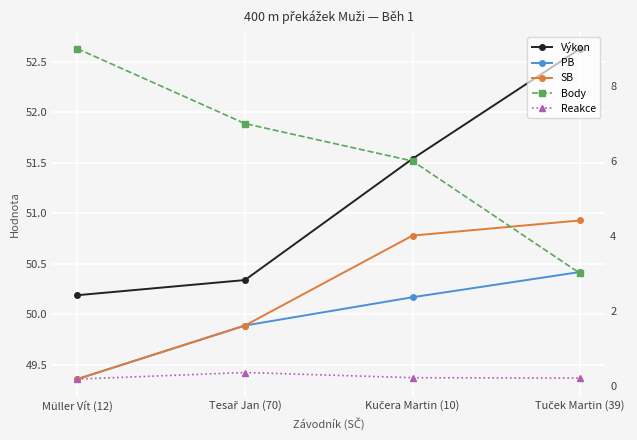

Which category has the highest value in the Body series?

Müller Vít (12)